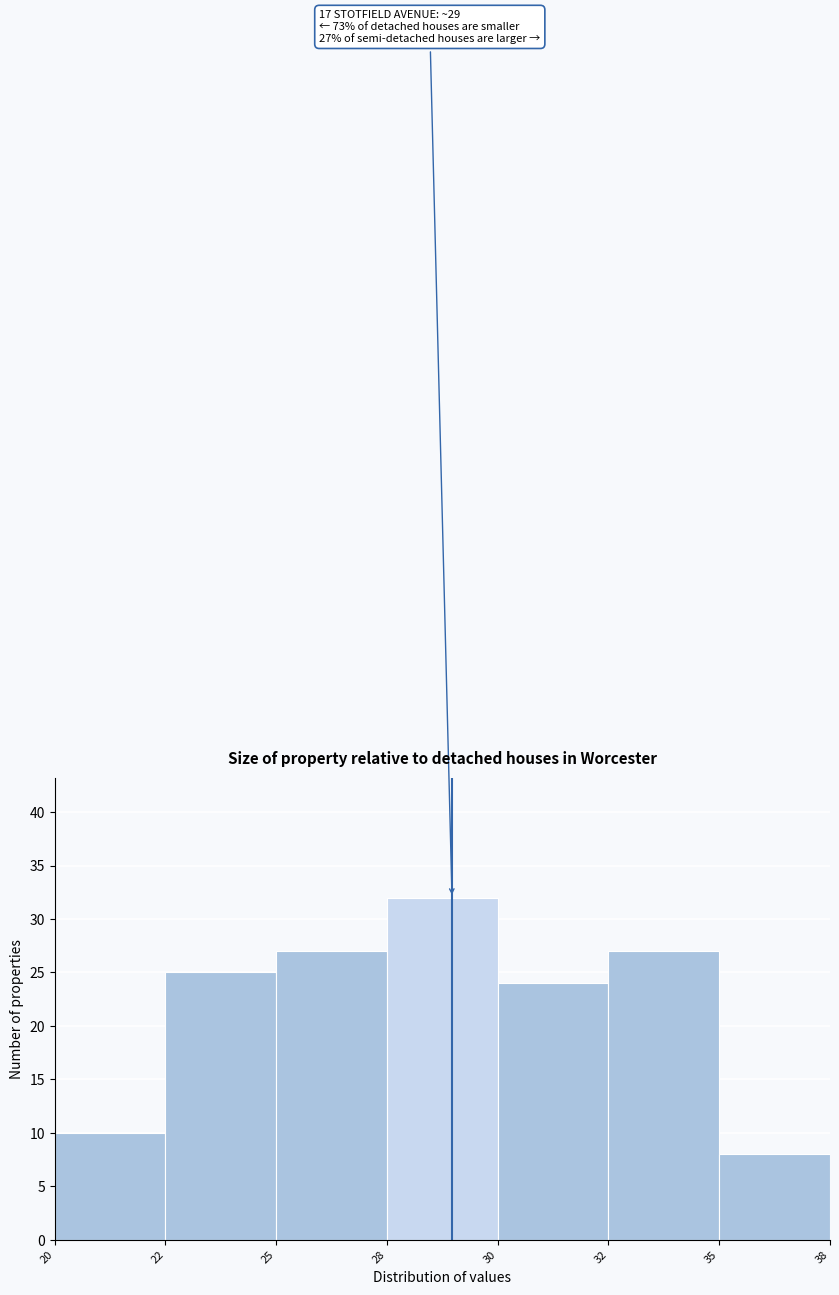

Reading left to right, list all the values displayed in this chart.

10	25	27	32	24	27	8